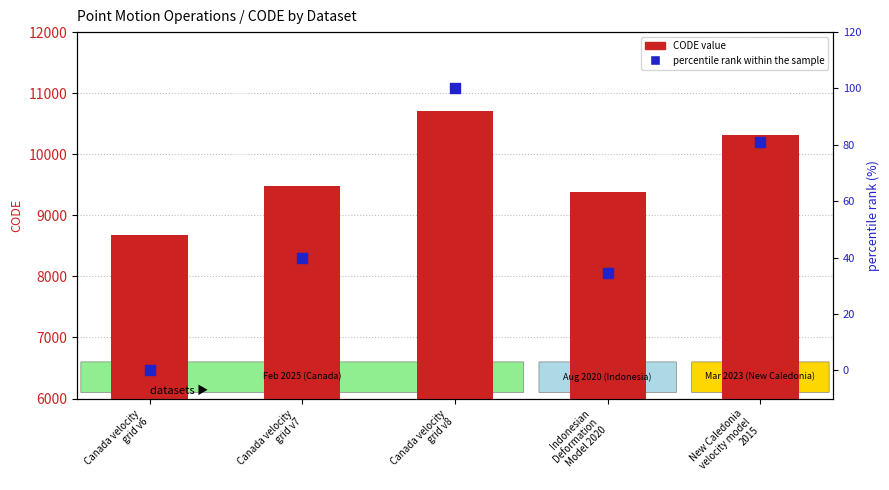

Which series contains the lowest Y value?

percentile rank within the sample